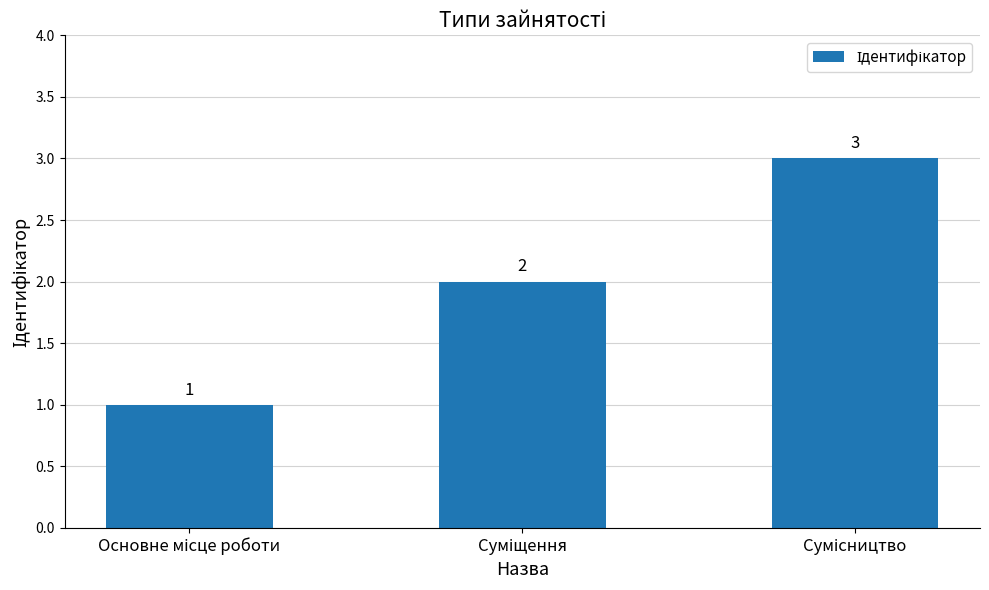

What is the sum of all values?

6